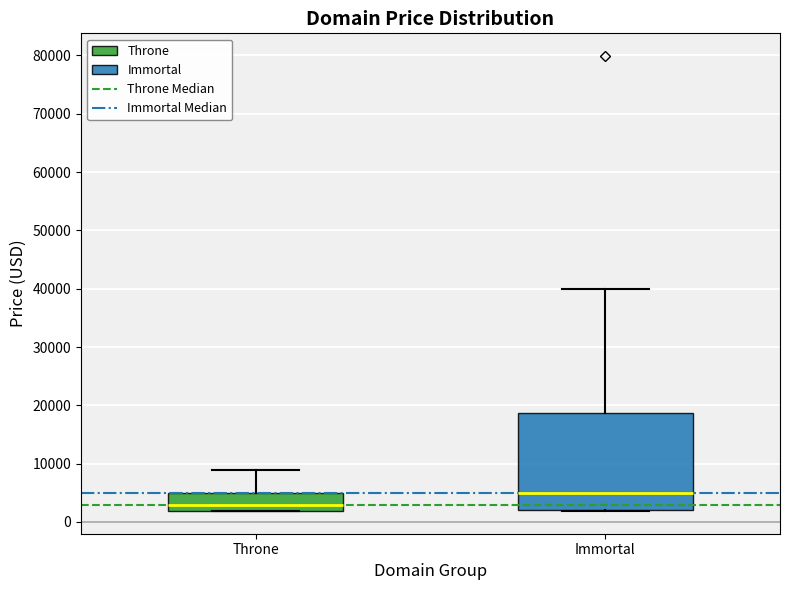

Which box's median line is the highest?

Immortal